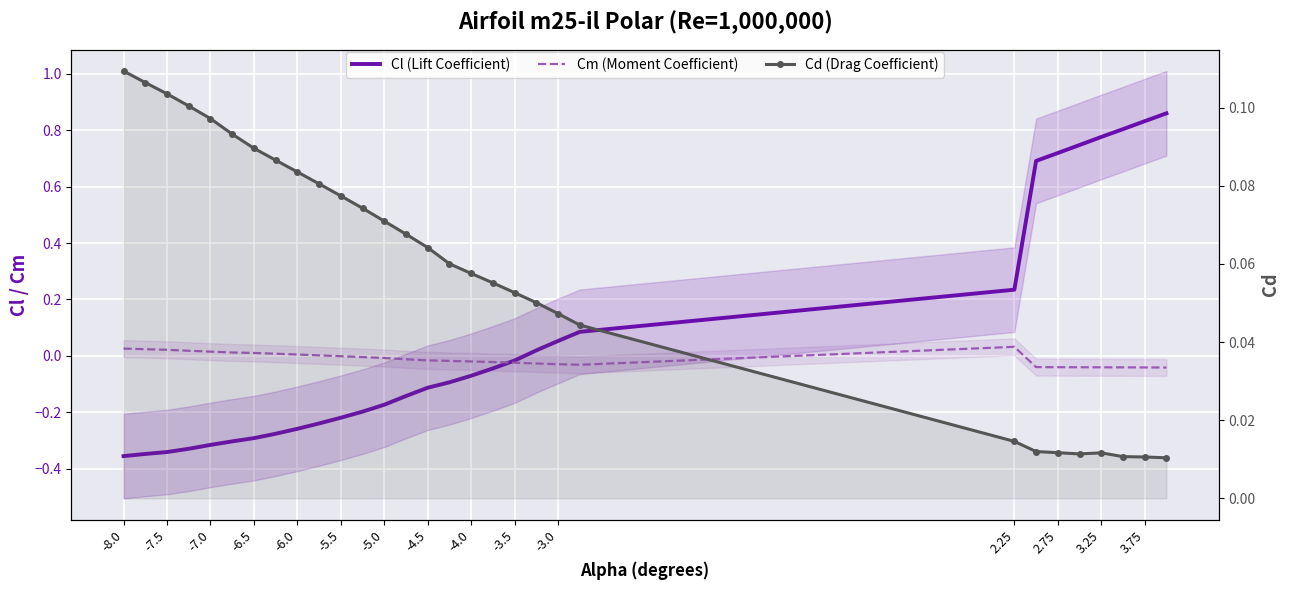

True or false: Cl (Lift Coefficient) has a value of -0.3 at 2.25.

False